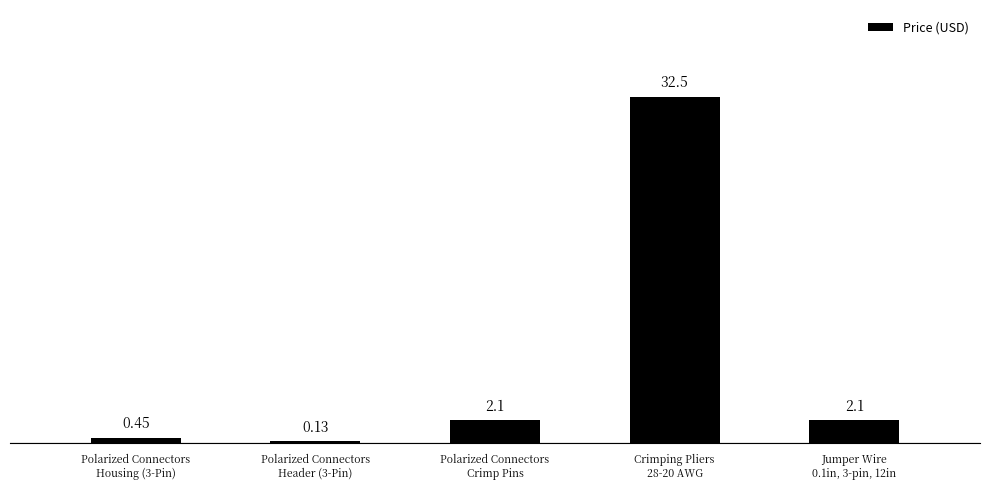

What is the sum of the values at Polarized Connectors
Crimp Pins and Crimping Pliers
28-20 AWG?

34.6